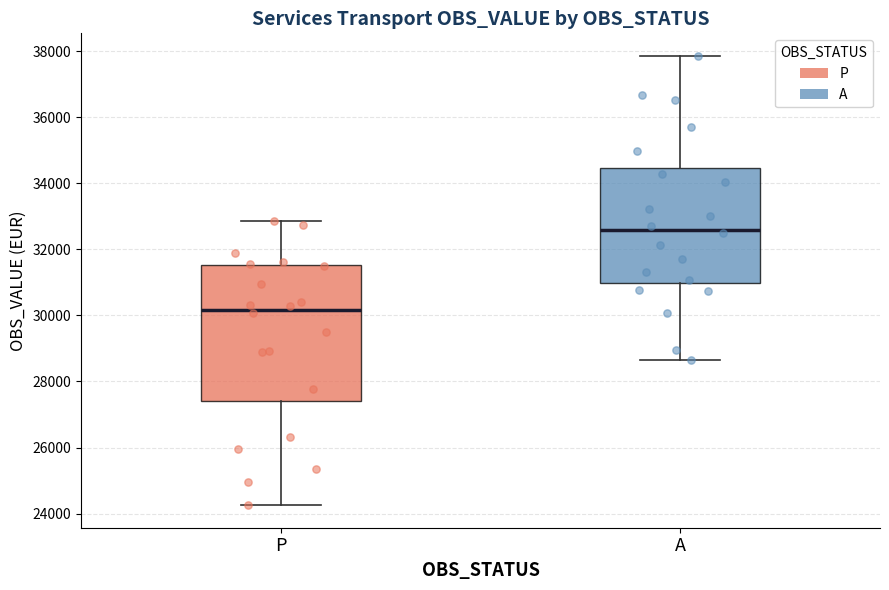

Where is the upper edge of the box for P on the y-axis? The values are not printed on the chart, so give them approximately, as read against the axis.

31600